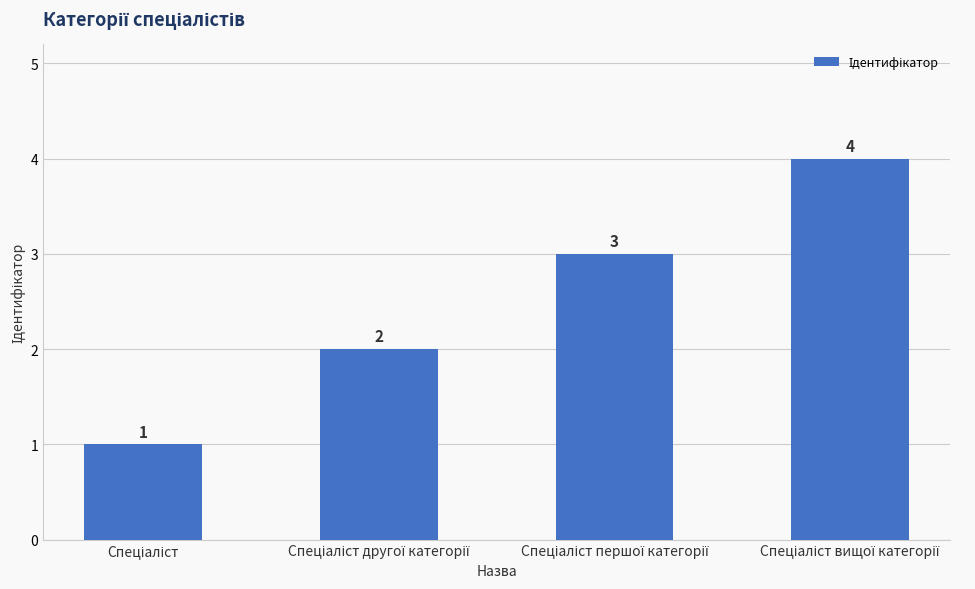

How many values are between 2 and 4?

3